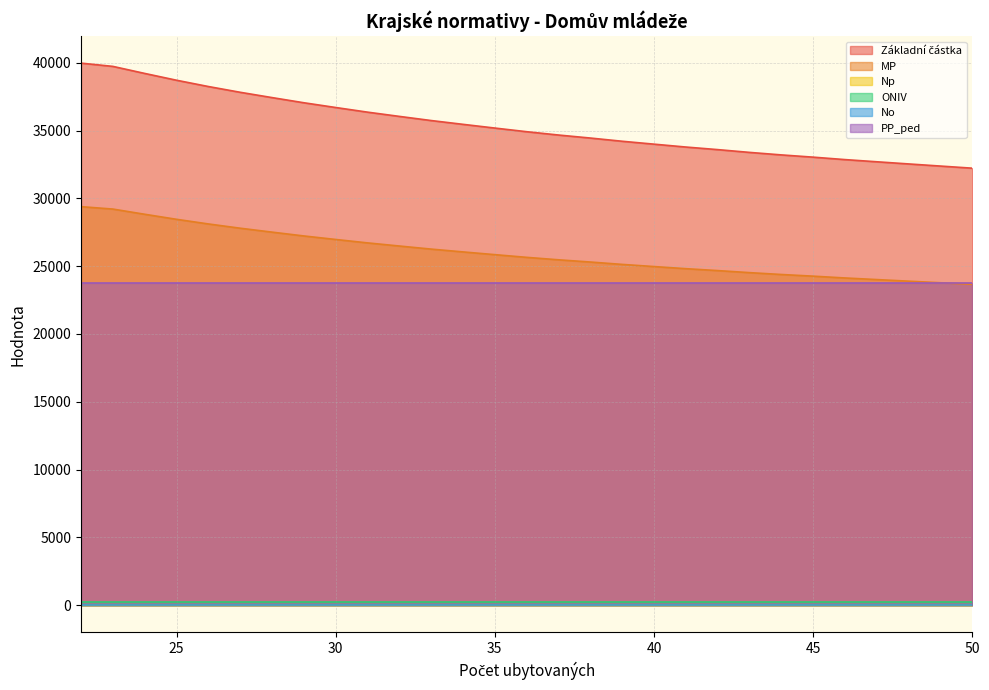

Does the chart have visible grid lines?

Yes